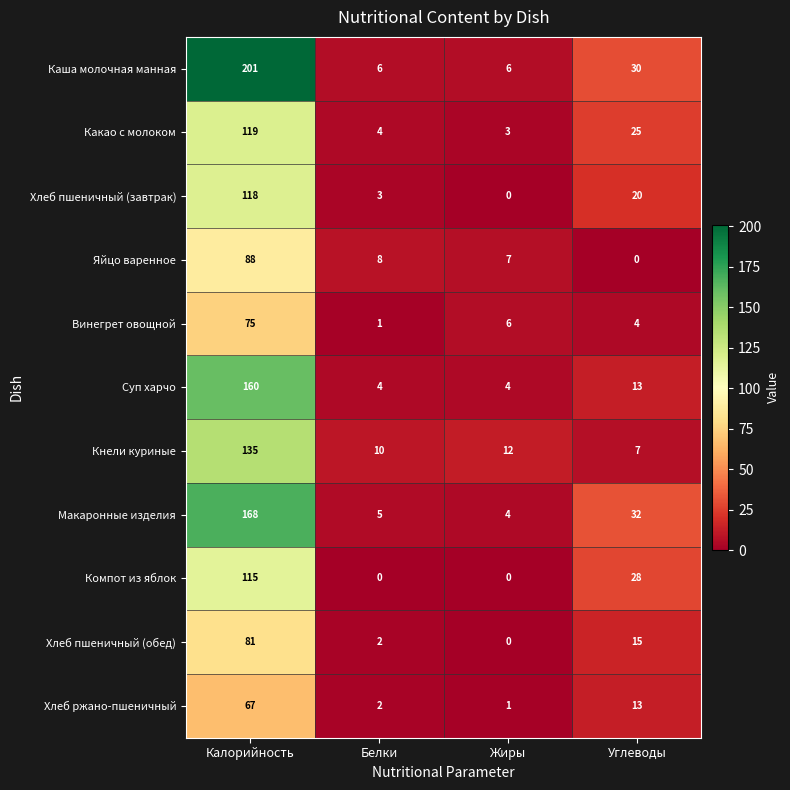

What is the sum of the Компот из яблок values at Жиры and Калорийность?

115